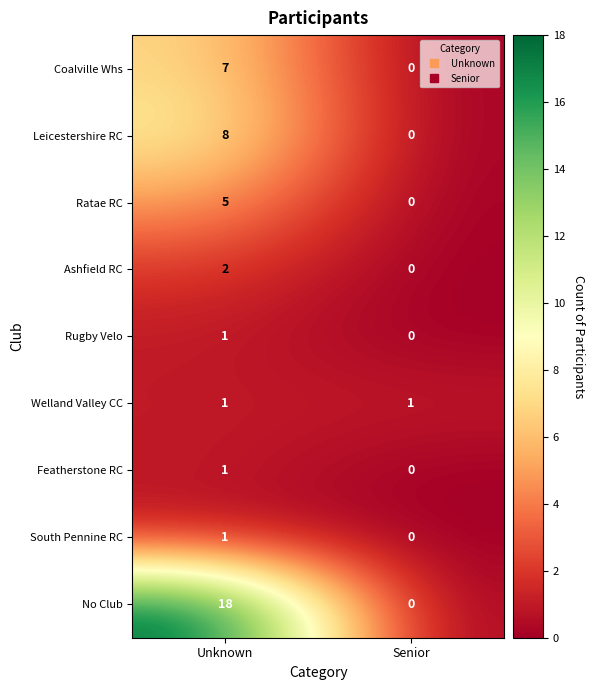

List the labels in order of Featherstone RC value, smallest first.

Senior, Unknown